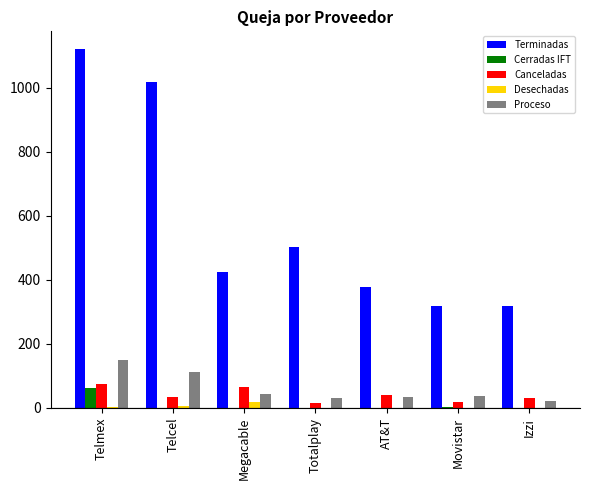

How many groups of bars are there?

7